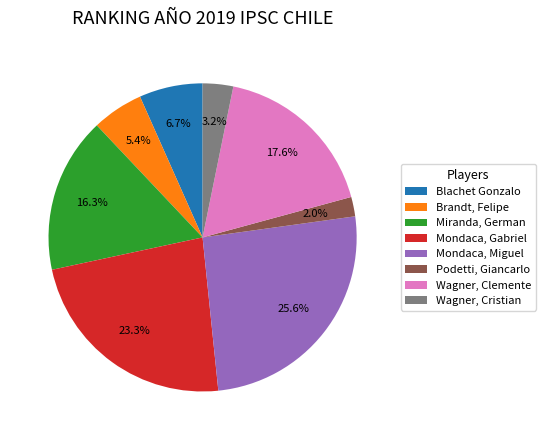

To the nearest percent, what portion does Mondaca, Miguel represent?

26%